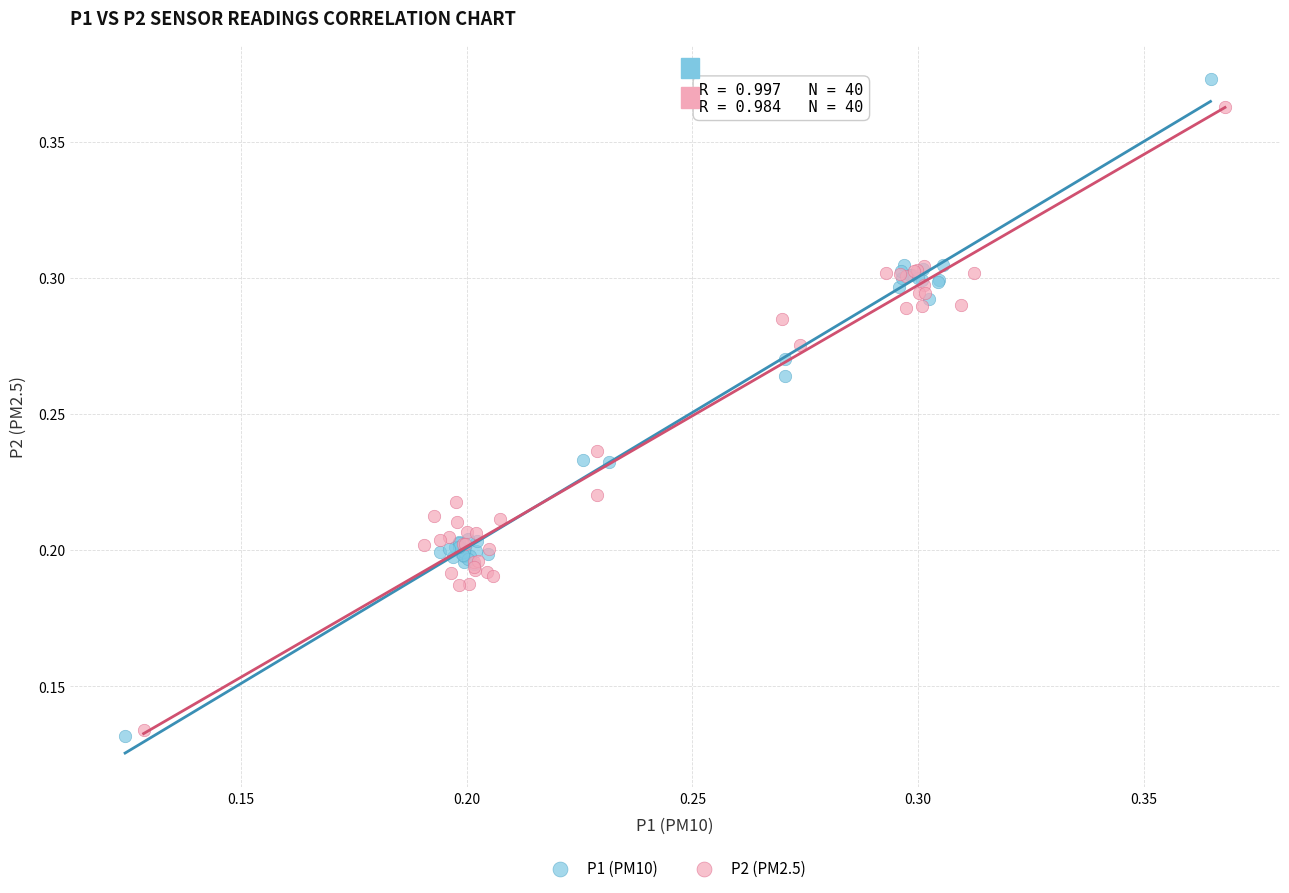

What are all the series names shown in the legend?

P1 (PM10), P2 (PM2.5)